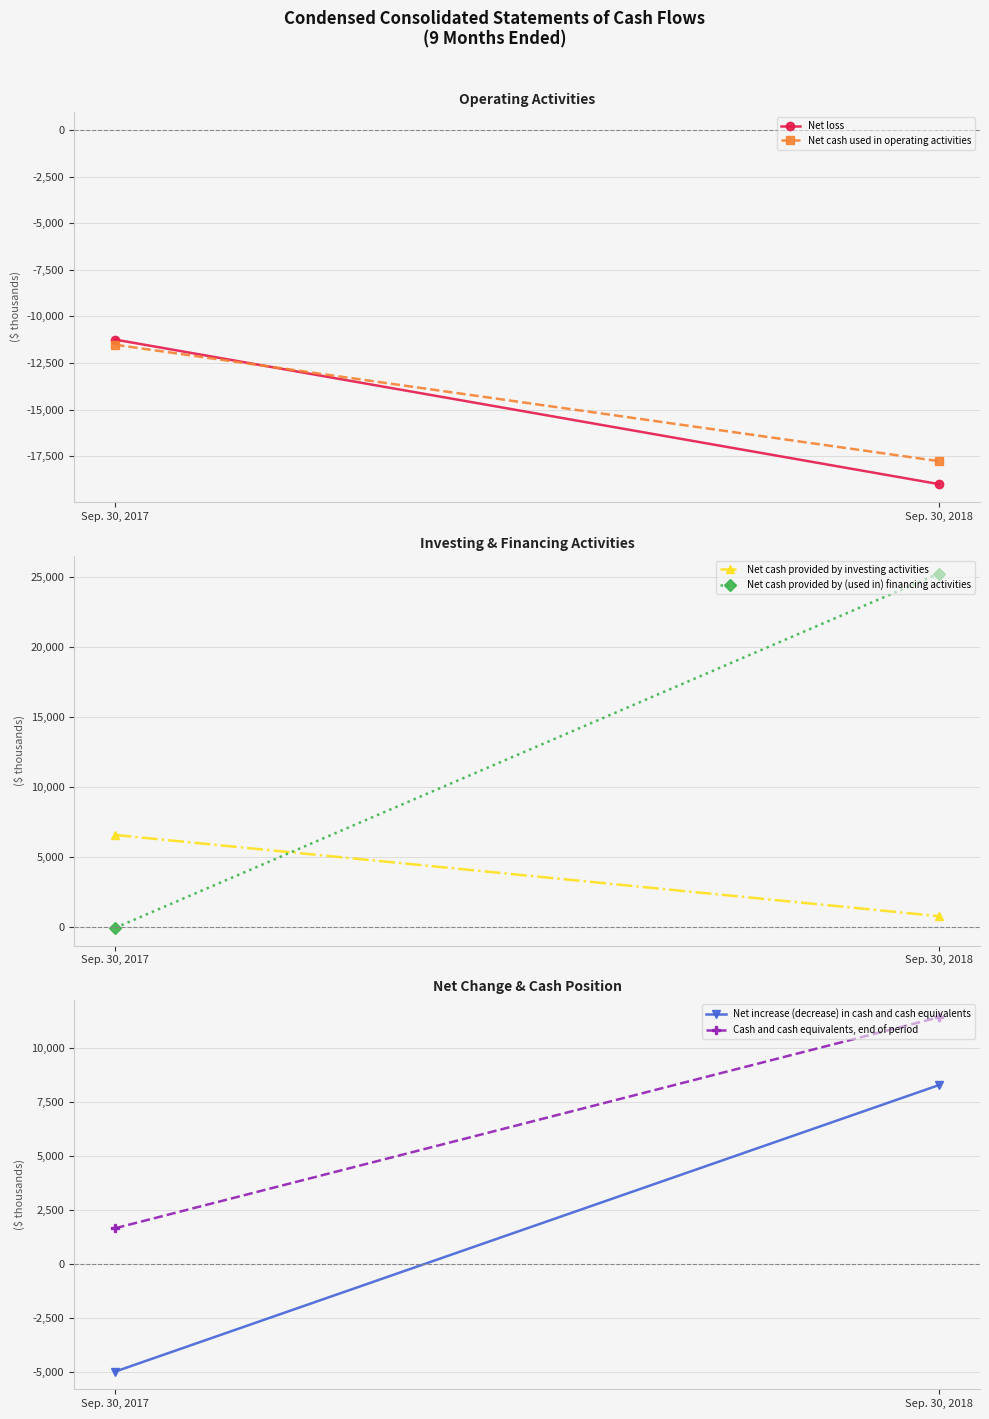

Where is Net cash provided by investing activities nearest to the value 3685?

Sep. 30, 2018